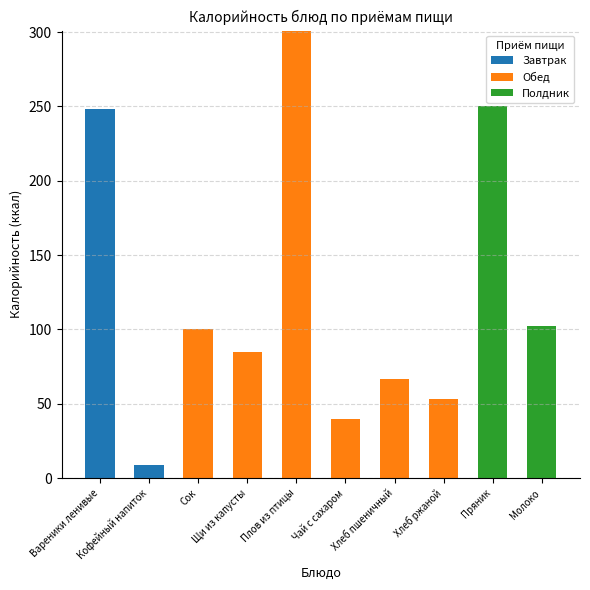

Does the chart contain stacked bars?

Yes